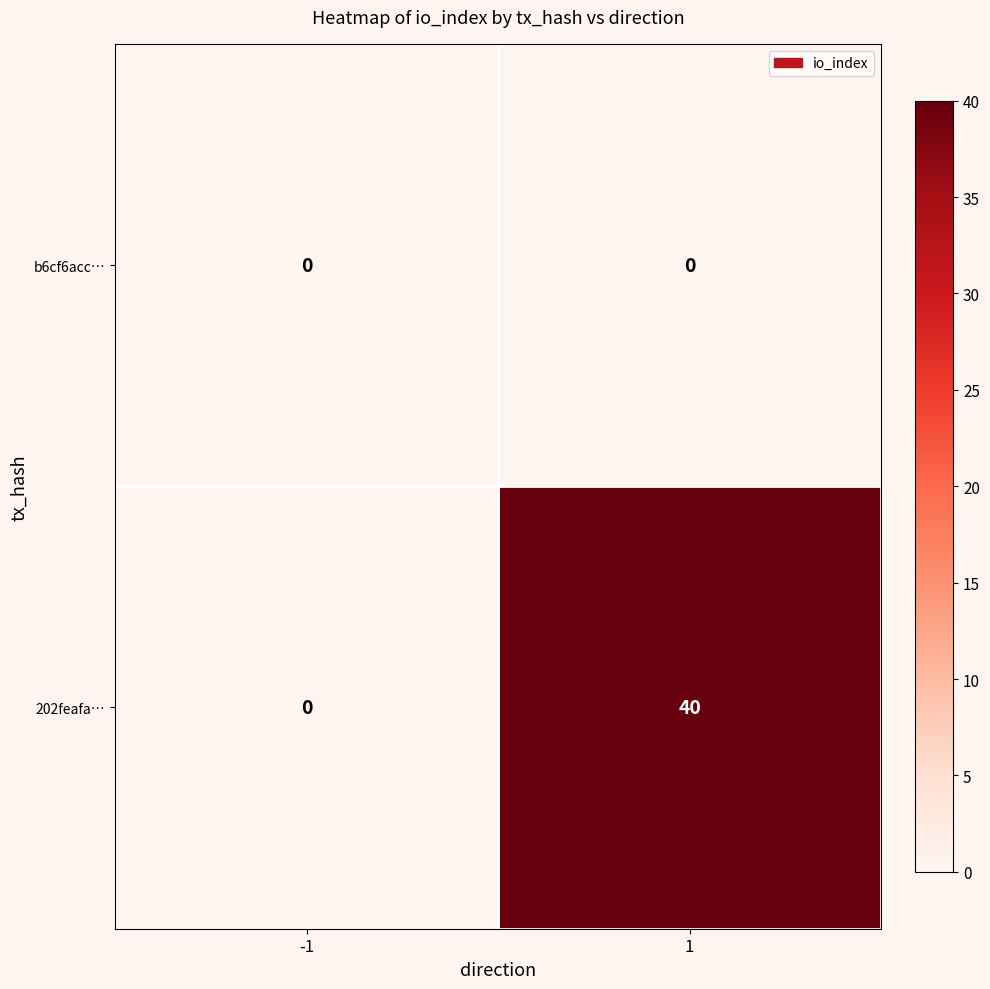

The 202feafa… series shows 0 at -1. True or false?

True